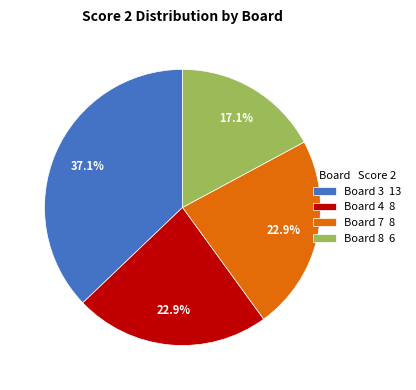

Which has a higher value, Board 4 8 or Board 8 6?

Board 4 8